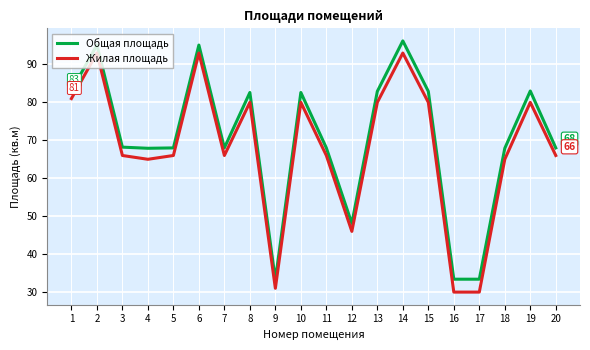

List the series in order of their peak value, lowest first.

Жилая площадь, Общая площадь